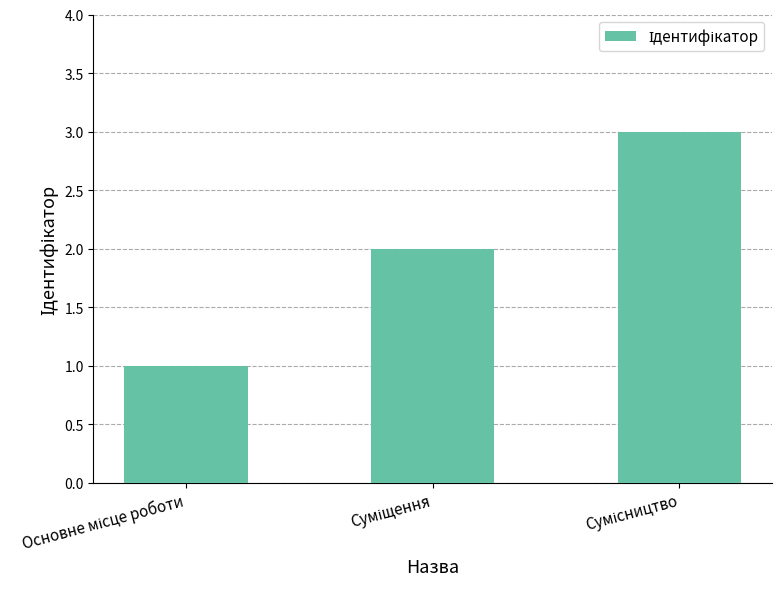

What is the greatest value displayed?

3